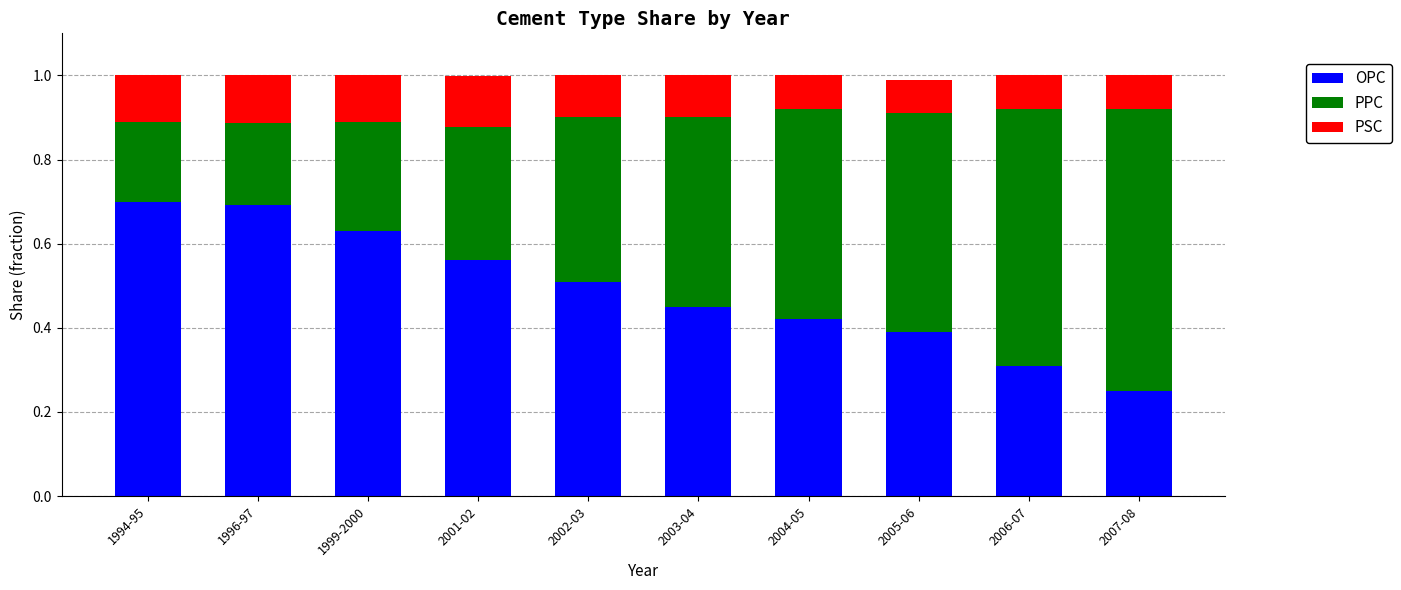

The value of OPC at 2005-06 is 0.4. True or false?

True